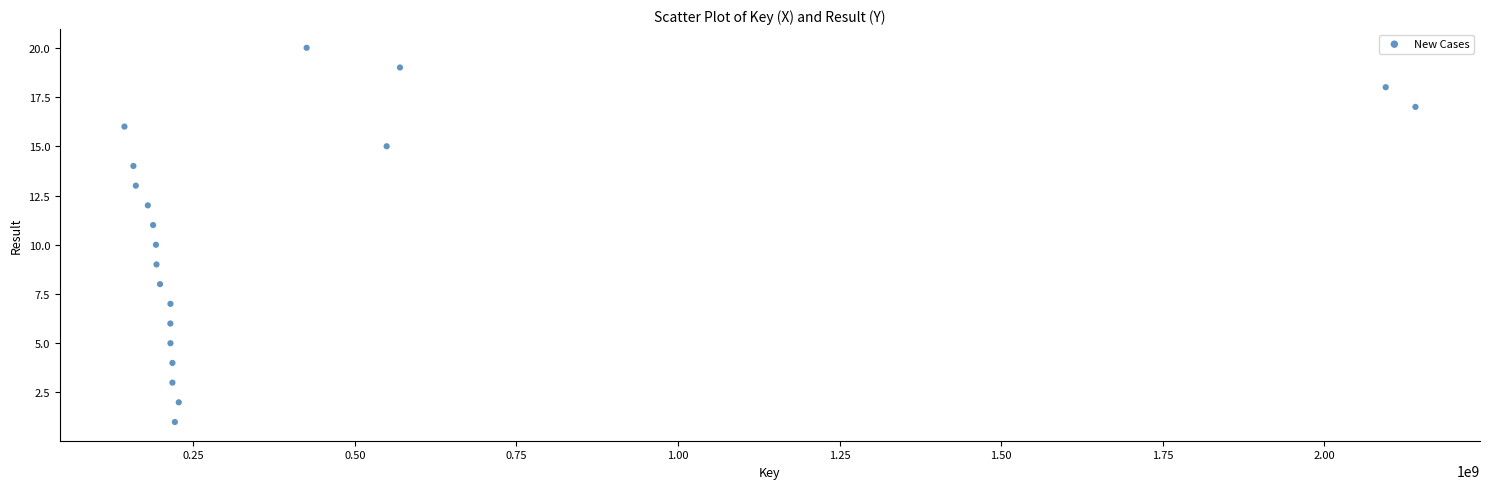

What is the range of Y values (max minus min)?

19